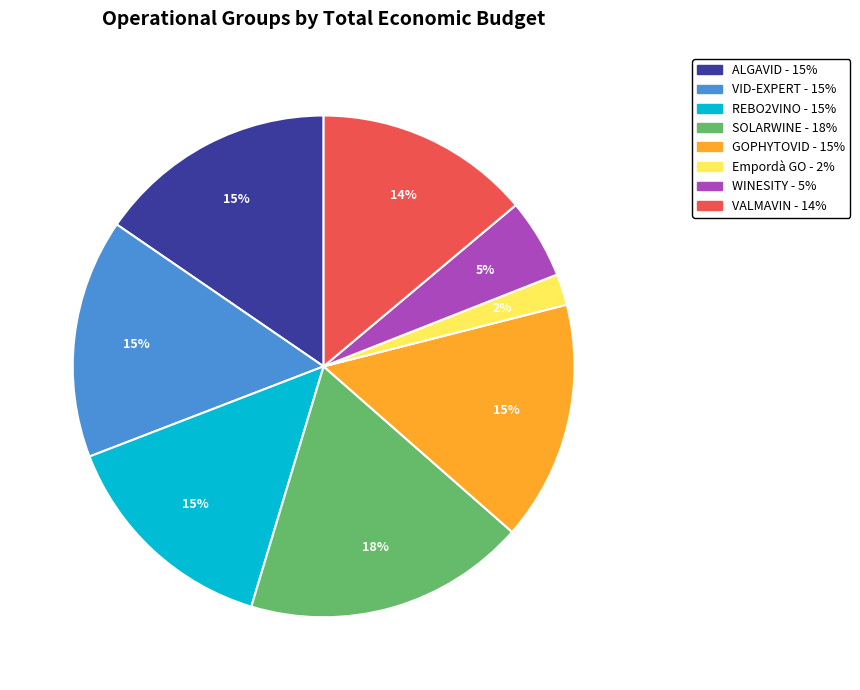

The VID-EXPERT slice represents 28% of the pie. True or false?

False